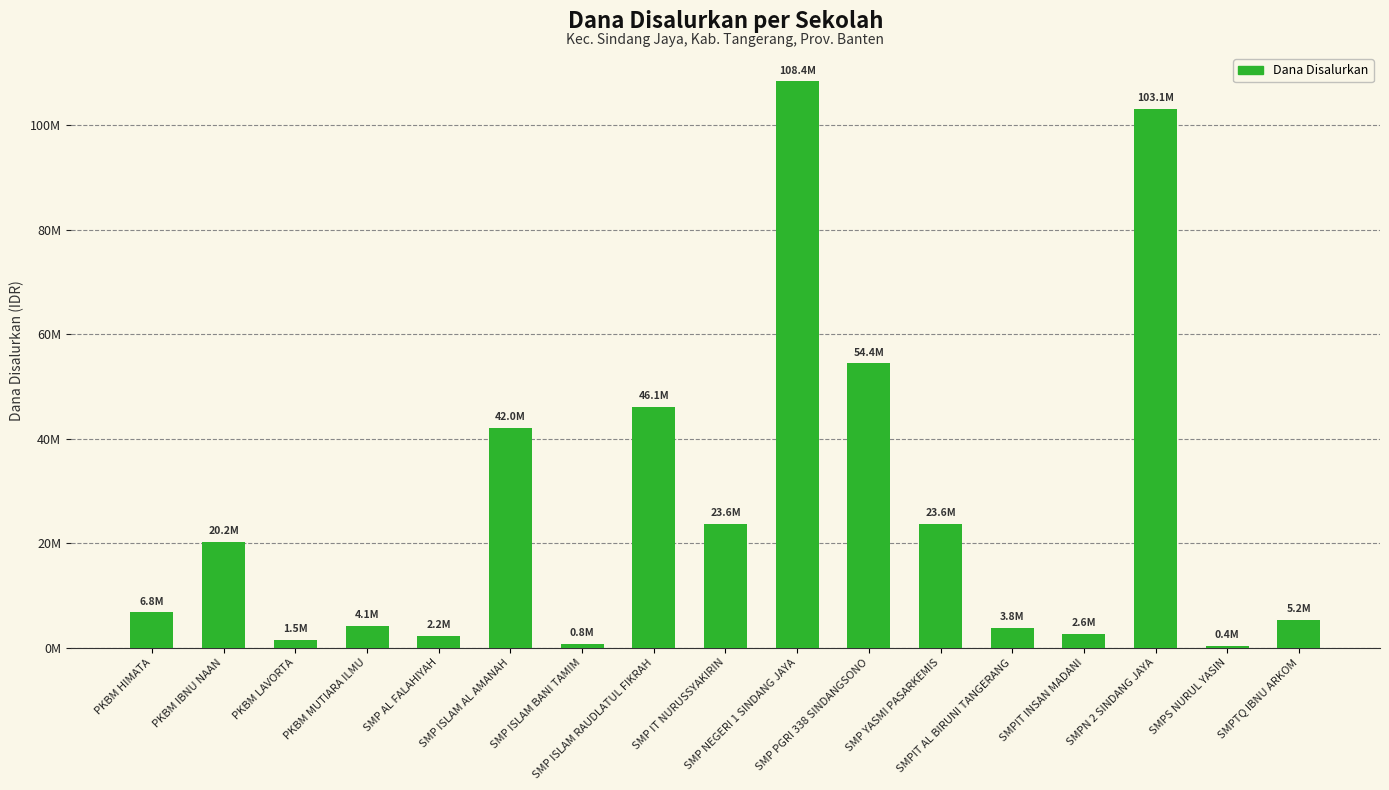

What is the difference between the maximum and minimum values?

108000000